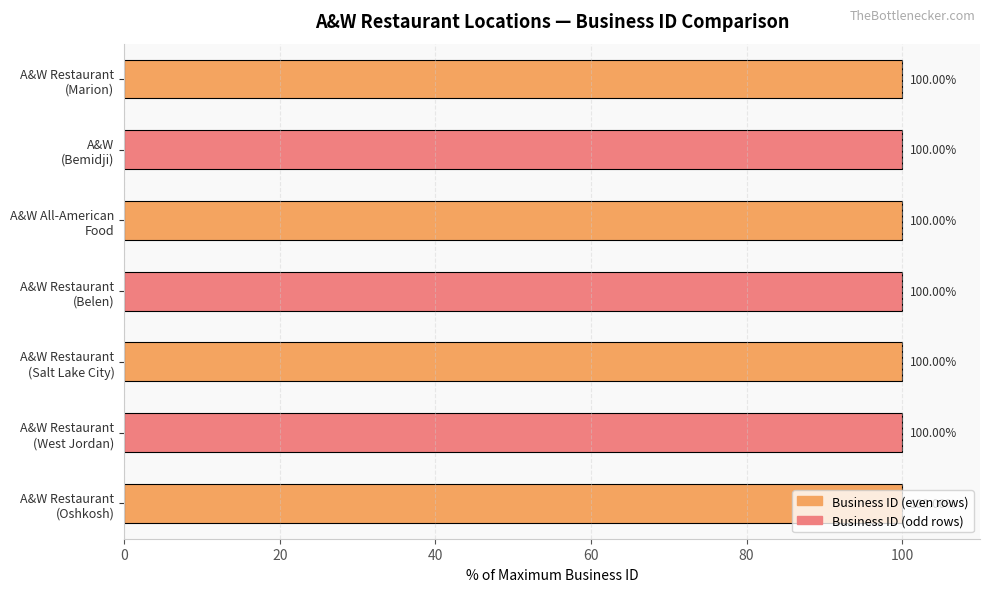

What is the sum of all values?

700.0